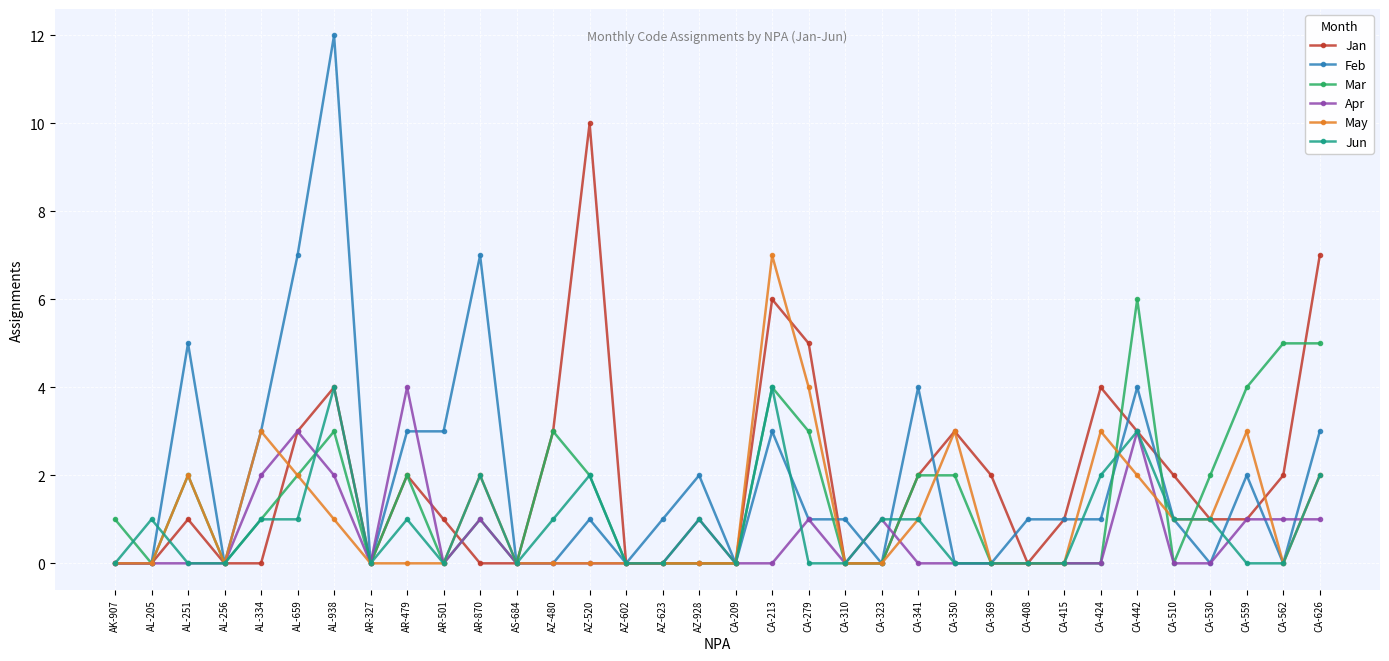

What are all the series names shown in the legend?

Jan, Feb, Mar, Apr, May, Jun